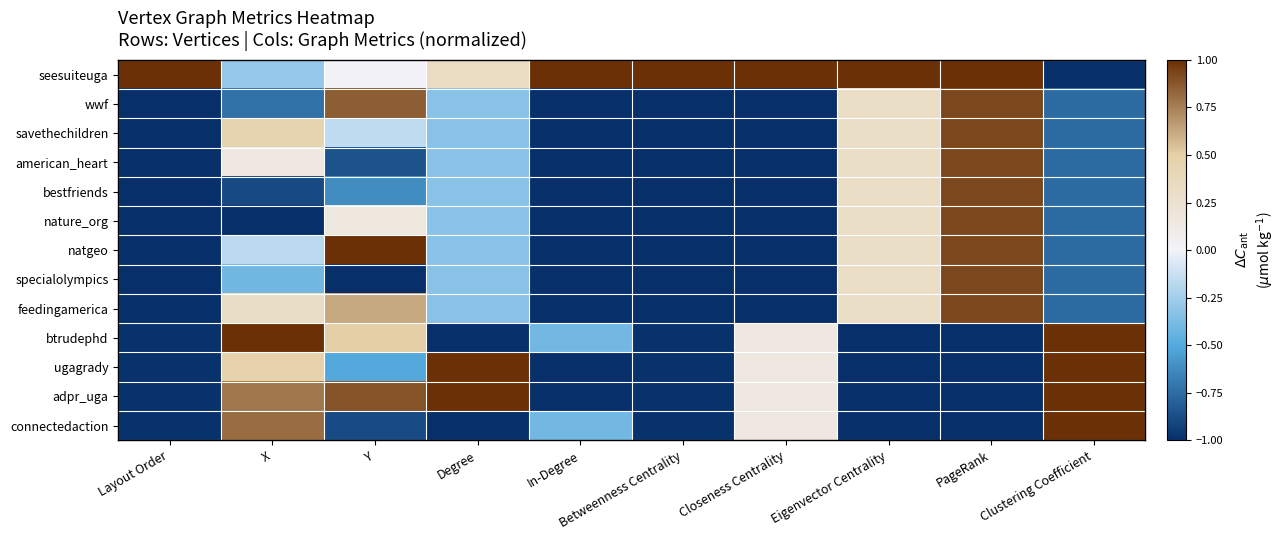

Reading left to right, list all the values displayed in this chart.

seesuiteuga: Layout Order=1.0	X=-0.3	Y=-0.0	Degree=0.3	In-Degree=1.0	Betweenness Centrality=1.0	Closeness Centrality=1.0	Eigenvector Centrality=1.0	PageRank=1.0	Clustering Coefficient=-1.0
wwf: Layout Order=-1.0	X=-0.7	Y=0.9	Degree=-0.3	In-Degree=-1.0	Betweenness Centrality=-1.0	Closeness Centrality=-1.0	Eigenvector Centrality=0.3	PageRank=0.9	Clustering Coefficient=-0.8
savethechildren: Layout Order=-1.0	X=0.4	Y=-0.2	Degree=-0.3	In-Degree=-1.0	Betweenness Centrality=-1.0	Closeness Centrality=-1.0	Eigenvector Centrality=0.3	PageRank=0.9	Clustering Coefficient=-0.8
american_heart: Layout Order=-1.0	X=0.1	Y=-0.9	Degree=-0.3	In-Degree=-1.0	Betweenness Centrality=-1.0	Closeness Centrality=-1.0	Eigenvector Centrality=0.3	PageRank=0.9	Clustering Coefficient=-0.8
bestfriends: Layout Order=-1.0	X=-0.9	Y=-0.6	Degree=-0.3	In-Degree=-1.0	Betweenness Centrality=-1.0	Closeness Centrality=-1.0	Eigenvector Centrality=0.3	PageRank=0.9	Clustering Coefficient=-0.8
nature_org: Layout Order=-1.0	X=-1.0	Y=0.2	Degree=-0.3	In-Degree=-1.0	Betweenness Centrality=-1.0	Closeness Centrality=-1.0	Eigenvector Centrality=0.3	PageRank=0.9	Clustering Coefficient=-0.8
natgeo: Layout Order=-1.0	X=-0.2	Y=1.0	Degree=-0.3	In-Degree=-1.0	Betweenness Centrality=-1.0	Closeness Centrality=-1.0	Eigenvector Centrality=0.3	PageRank=0.9	Clustering Coefficient=-0.8
specialolympics: Layout Order=-1.0	X=-0.4	Y=-1.0	Degree=-0.3	In-Degree=-1.0	Betweenness Centrality=-1.0	Closeness Centrality=-1.0	Eigenvector Centrality=0.3	PageRank=0.9	Clustering Coefficient=-0.8
feedingamerica: Layout Order=-1.0	X=0.3	Y=0.6	Degree=-0.3	In-Degree=-1.0	Betweenness Centrality=-1.0	Closeness Centrality=-1.0	Eigenvector Centrality=0.3	PageRank=0.9	Clustering Coefficient=-0.8
btrudephd: Layout Order=-1.0	X=1.0	Y=0.5	Degree=-1.0	In-Degree=-0.4	Betweenness Centrality=-1.0	Closeness Centrality=0.1	Eigenvector Centrality=-1.0	PageRank=-1.0	Clustering Coefficient=1.0
ugagrady: Layout Order=-1.0	X=0.5	Y=-0.5	Degree=1.0	In-Degree=-1.0	Betweenness Centrality=-1.0	Closeness Centrality=0.1	Eigenvector Centrality=-1.0	PageRank=-1.0	Clustering Coefficient=1.0
adpr_uga: Layout Order=-1.0	X=0.8	Y=0.9	Degree=1.0	In-Degree=-1.0	Betweenness Centrality=-1.0	Closeness Centrality=0.1	Eigenvector Centrality=-1.0	PageRank=-1.0	Clustering Coefficient=1.0
connectedaction: Layout Order=-1.0	X=0.8	Y=-0.9	Degree=-1.0	In-Degree=-0.4	Betweenness Centrality=-1.0	Closeness Centrality=0.1	Eigenvector Centrality=-1.0	PageRank=-1.0	Clustering Coefficient=1.0